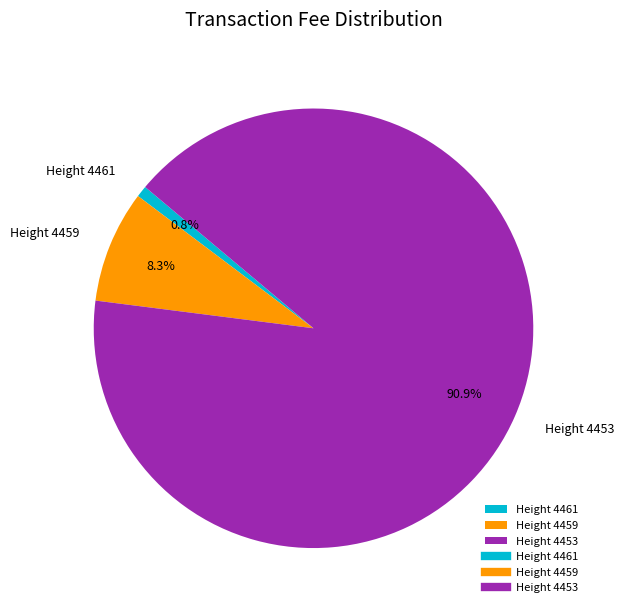

Which category has the smallest portion of the pie?

Height 4461